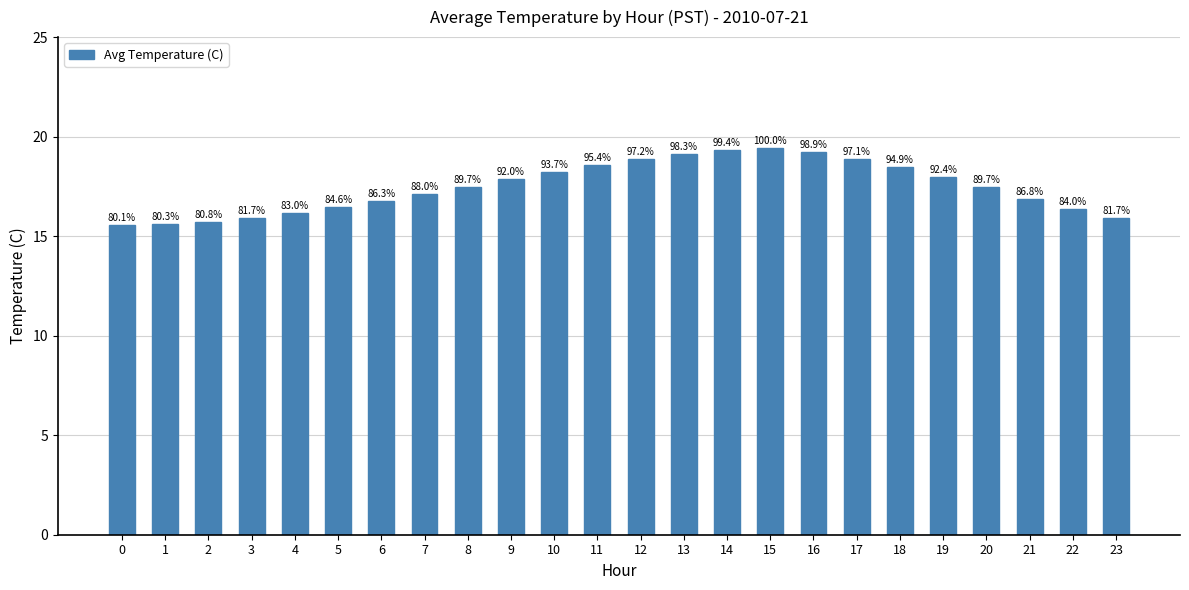

What is the difference between the maximum and minimum values?

3.9